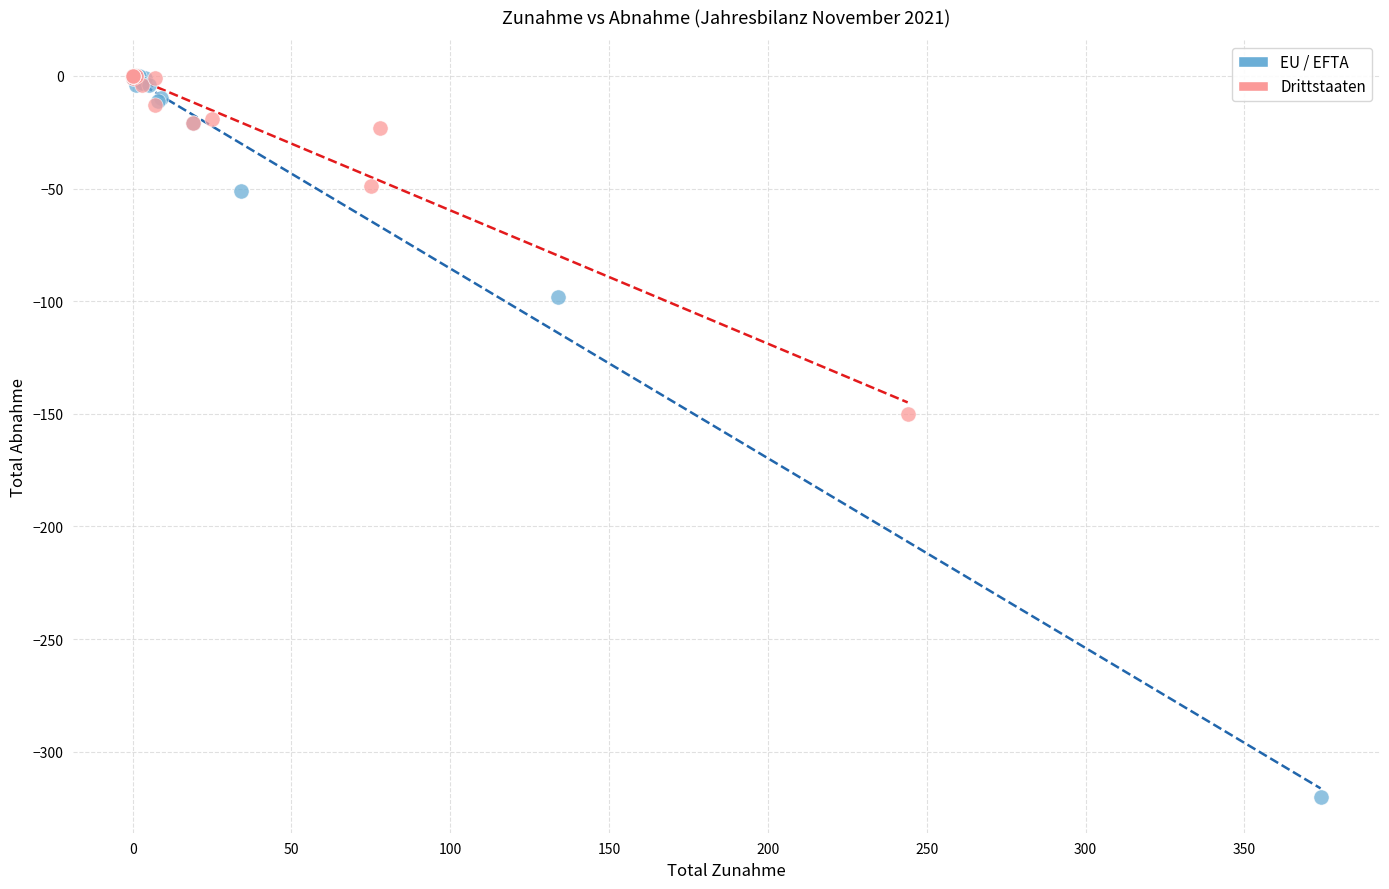

Which series reaches the minimum Y coordinate?

EU / EFTA